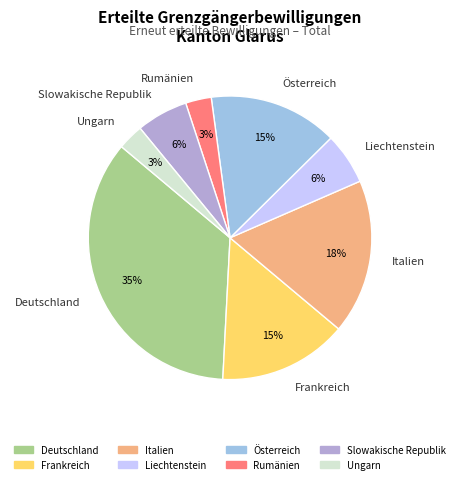

To the nearest percent, what is the difference between the Österreich and Ungarn slice percentages?

12%